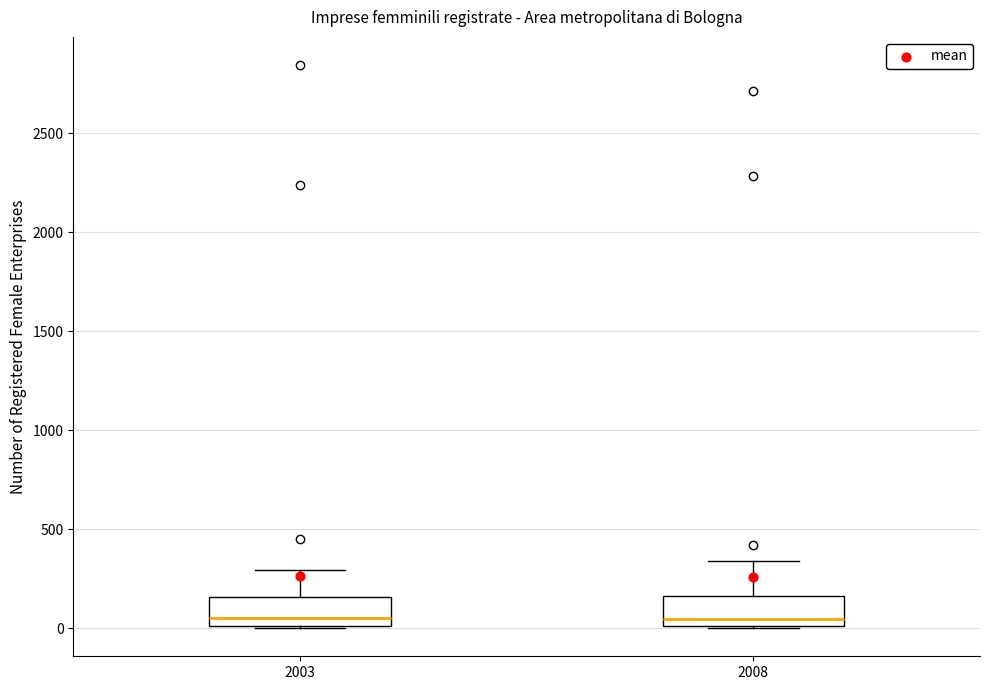

Reading left to right, transcribe this box plot: for each box, give where its median line is, the range the box spans, and where its two whiskers end, as read against the y-axis. The values are not printed on the chart, so give them approximately, as read against the axis.

2003: median 50, box 0 to 150, whiskers 0 to 300
2008: median 50, box 0 to 150, whiskers 0 to 350